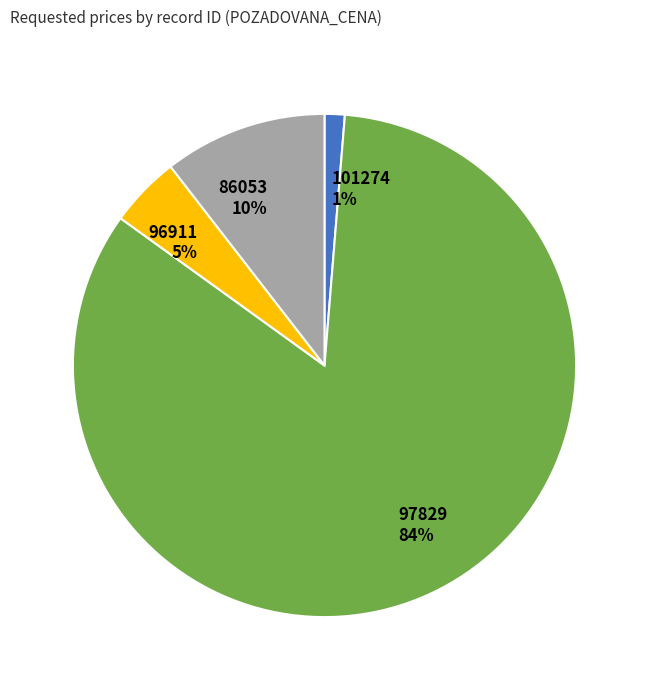

Combined, do 97829 and 101274 account for over 50%?

Yes